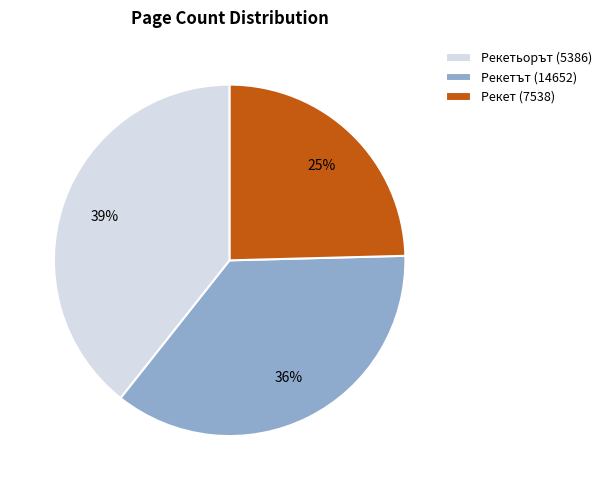

True or false: Рекетьорът (5386) accounts for 39% of the total.

True